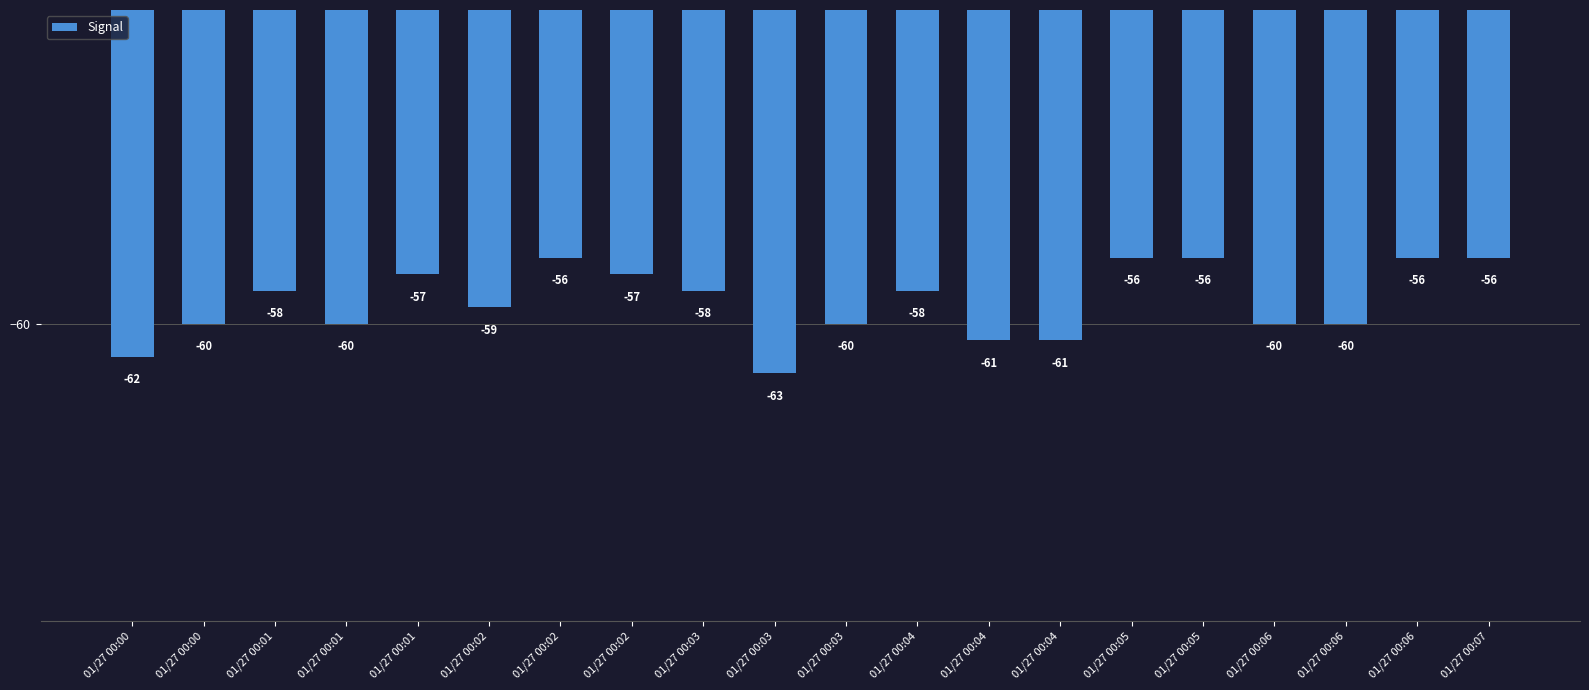

How many bars are there in total?

20